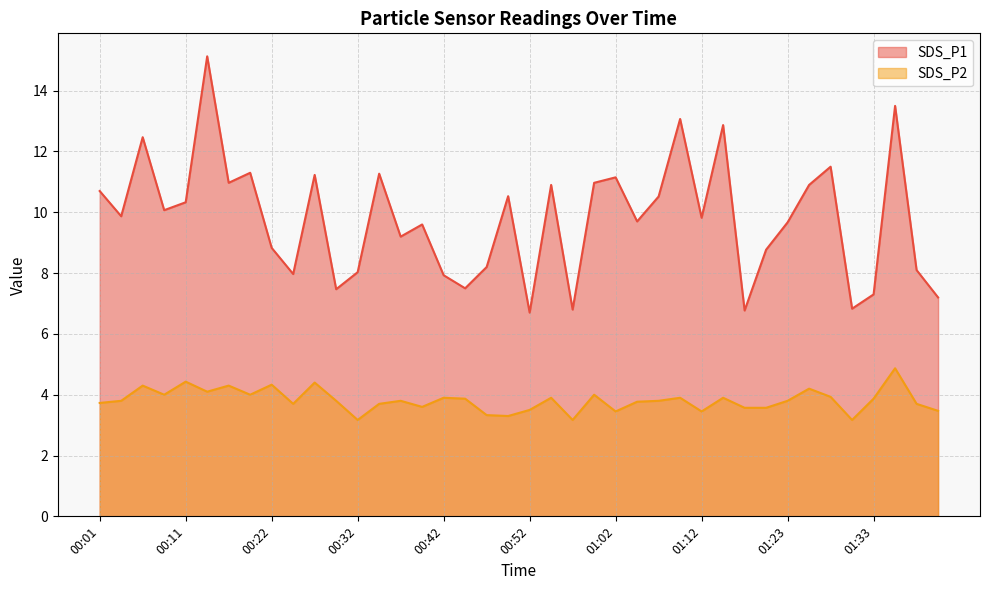

What are all the series names shown in the legend?

SDS_P1, SDS_P2